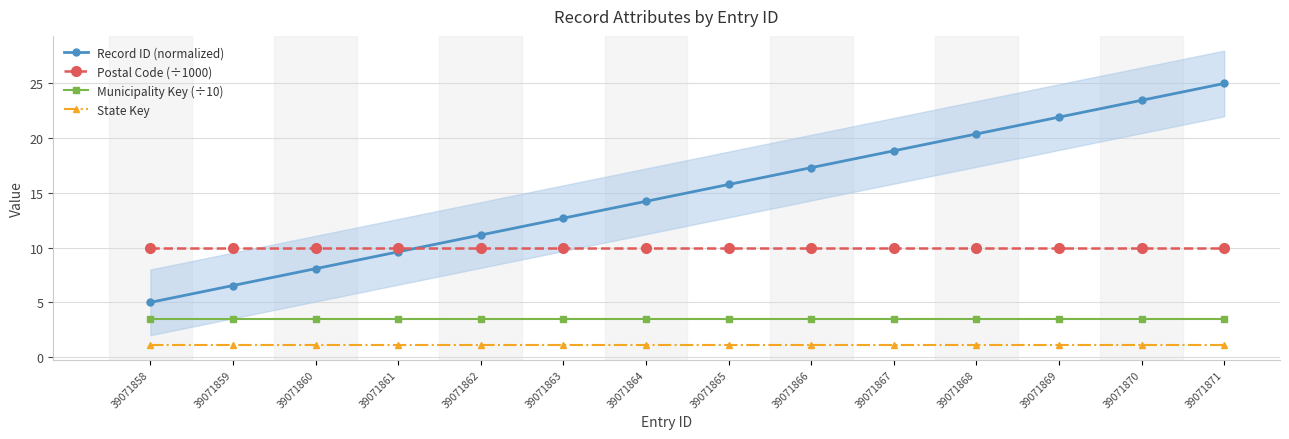

True or false: Postal Code (÷1000) has more than 0 points higher than both neighbors.

False